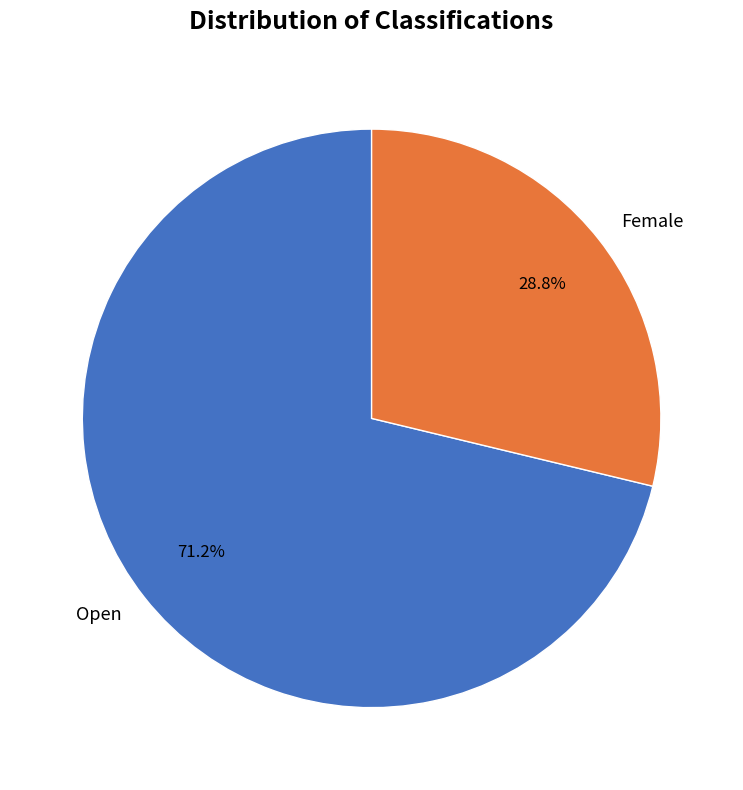

Rank the categories by value from highest to lowest.

Open, Female